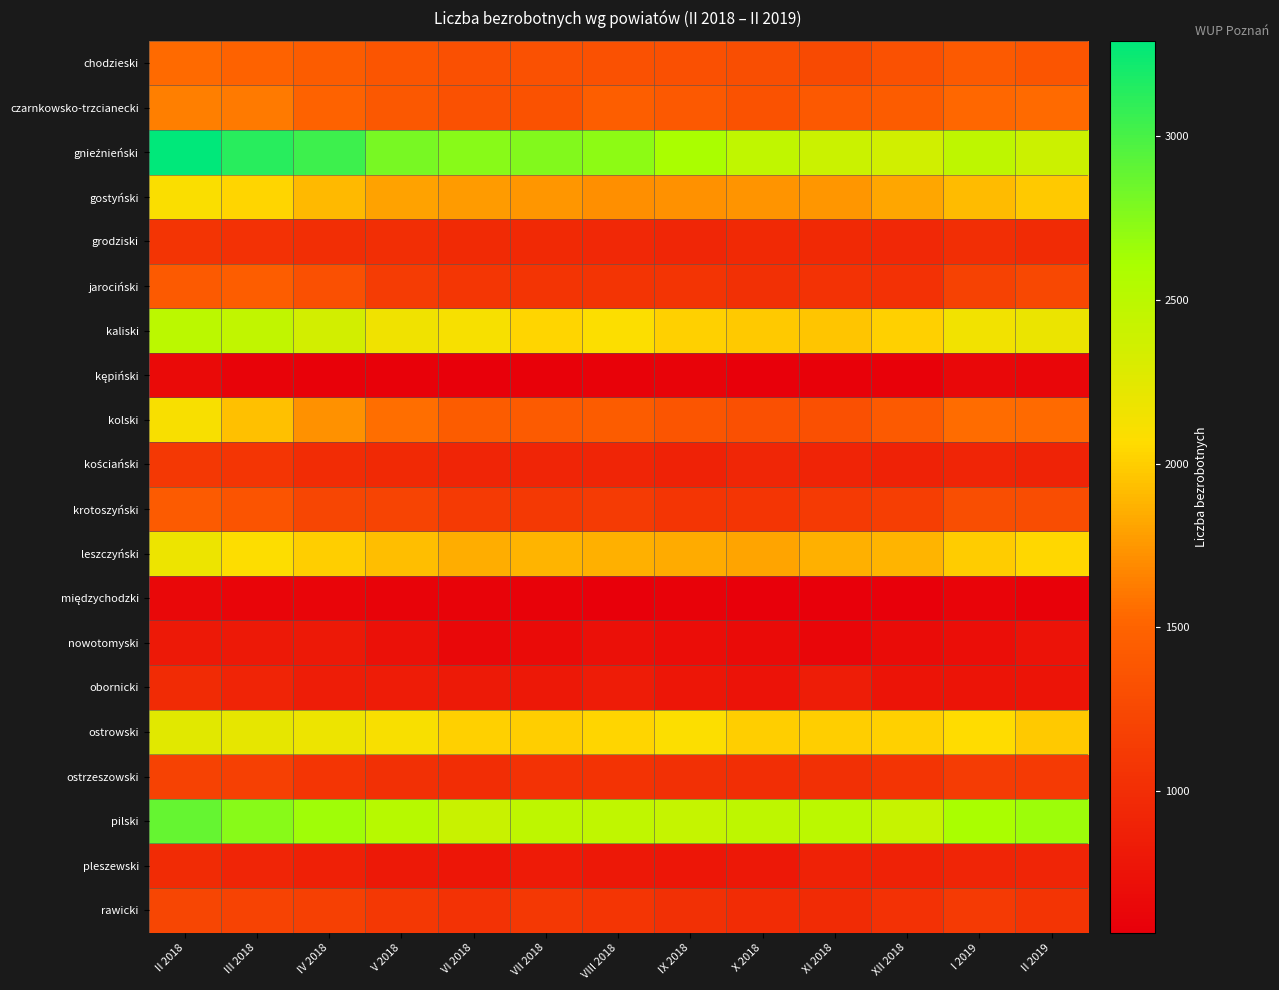

Which has a higher value, XI 2018 or VII 2018?

VII 2018